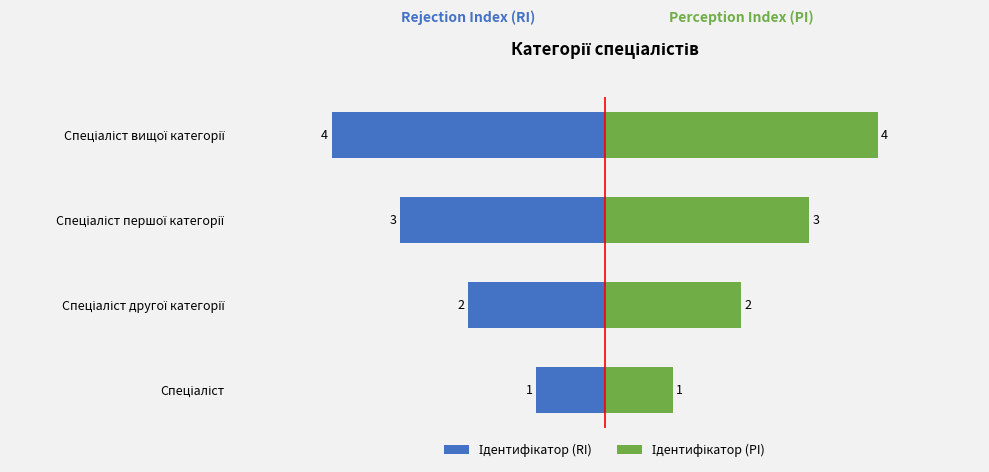

Between Спеціаліст другої категорії and Спеціаліст першої категорії, which is larger?

Спеціаліст другої категорії